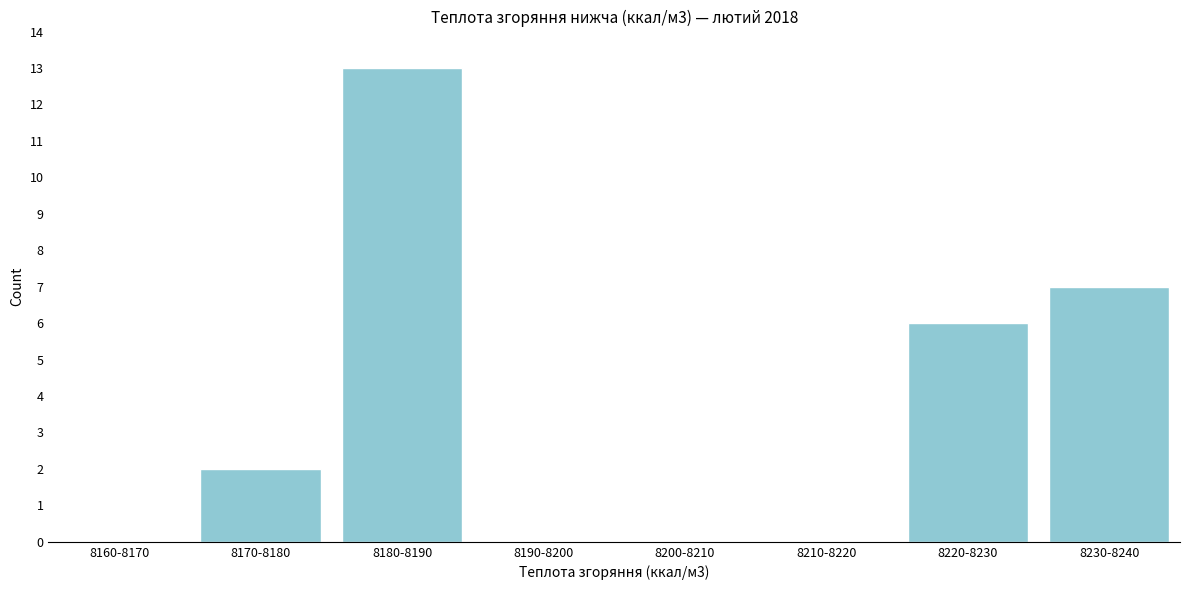

Reading left to right, what are all the values shown in this chart?

8160-8170=0	8170-8180=2	8180-8190=13	8190-8200=0	8200-8210=0	8210-8220=0	8220-8230=6	8230-8240=7